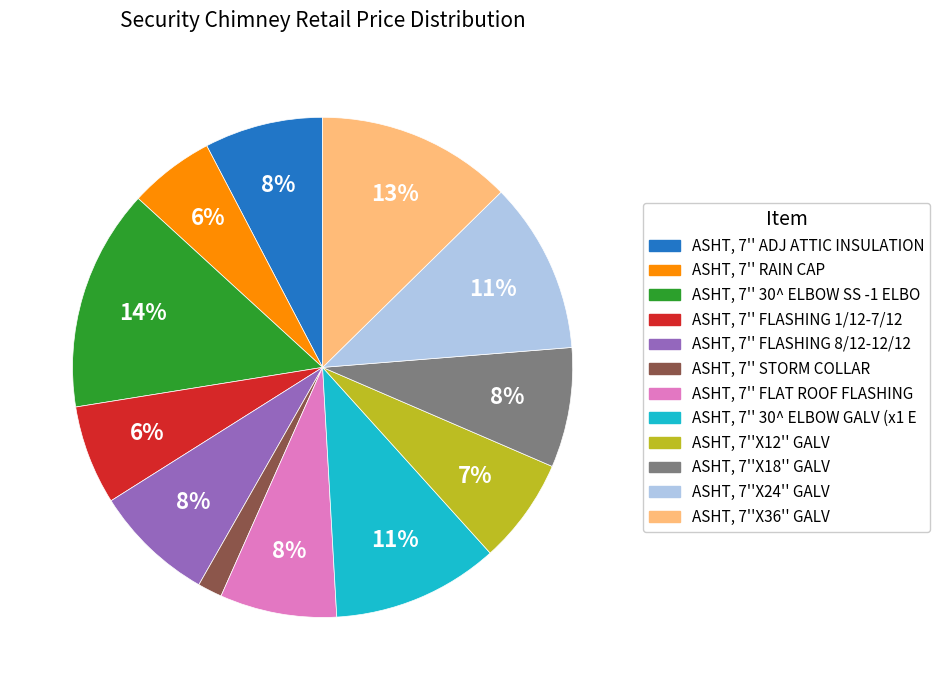

What is the ratio of the value at ASHT, 7''X36'' GALV to the value at ASHT, 7'' 30^ ELBOW SS -1 ELBO?

0.9